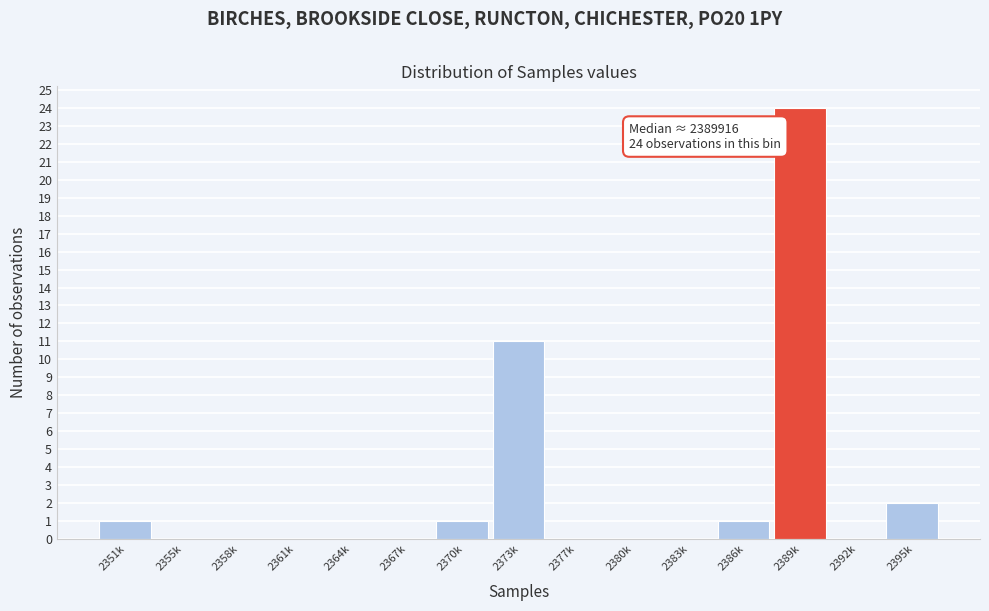

Reading left to right, list all the values displayed in this chart.

2351k=1	2355k=0	2358k=0	2361k=0	2364k=0	2367k=0	2370k=1	2373k=11	2377k=0	2380k=0	2383k=0	2386k=1	2389k=24	2392k=0	2395k=2